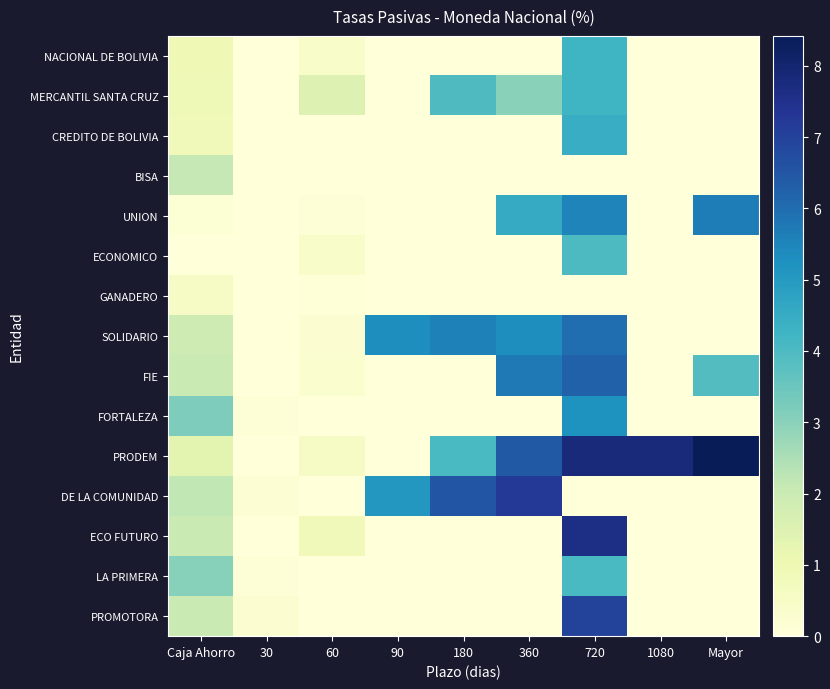

Reading left to right, extract all data points from this chart.

NACIONAL DE BOLIVIA: Caja Ahorro=0.9	30=0.0	60=0.4	90=0.0	180=0.0	360=0.0	720=4.3	1080=0.0	Mayor=0.0
MERCANTIL SANTA CRUZ: Caja Ahorro=0.9	30=0.0	60=1.5	90=0.0	180=4.0	360=3.0	720=4.3	1080=0.0	Mayor=0.0
CREDITO DE BOLIVIA: Caja Ahorro=0.8	30=0.0	60=0.0	90=0.0	180=0.0	360=0.0	720=4.5	1080=0.0	Mayor=0.0
BISA: Caja Ahorro=2.1	30=0.0	60=0.0	90=0.0	180=0.0	360=0.0	720=0.0	1080=0.0	Mayor=0.0
UNION: Caja Ahorro=0.2	30=0.0	60=0.1	90=0.0	180=0.0	360=4.5	720=5.5	1080=0.0	Mayor=5.7
ECONOMICO: Caja Ahorro=0.0	30=0.0	60=0.4	90=0.0	180=0.0	360=0.0	720=4.0	1080=0.0	Mayor=0.0
GANADERO: Caja Ahorro=0.5	30=0.0	60=0.1	90=0.0	180=0.0	360=0.0	720=0.0	1080=0.0	Mayor=0.0
SOLIDARIO: Caja Ahorro=1.9	30=0.0	60=0.2	90=5.3	180=5.6	360=5.3	720=6.0	1080=0.0	Mayor=0.0
FIE: Caja Ahorro=2.0	30=0.0	60=0.3	90=0.0	180=0.0	360=5.7	720=6.2	1080=0.0	Mayor=3.9
FORTALEZA: Caja Ahorro=3.2	30=0.1	60=0.0	90=0.0	180=0.0	360=0.0	720=5.2	1080=0.0	Mayor=0.0
PRODEM: Caja Ahorro=1.3	30=0.0	60=0.5	90=0.0	180=4.1	360=6.4	720=7.8	1080=7.8	Mayor=8.4
DE LA COMUNIDAD: Caja Ahorro=2.2	30=0.2	60=0.0	90=5.1	180=6.5	360=7.2	720=0.0	1080=0.0	Mayor=0.0
ECO FUTURO: Caja Ahorro=2.0	30=0.0	60=0.8	90=0.0	180=0.0	360=0.0	720=7.6	1080=0.0	Mayor=0.0
LA PRIMERA: Caja Ahorro=3.0	30=0.1	60=0.0	90=0.0	180=0.0	360=0.0	720=4.0	1080=0.0	Mayor=0.0
PROMOTORA: Caja Ahorro=2.0	30=0.2	60=0.0	90=0.0	180=0.0	360=0.0	720=7.0	1080=0.0	Mayor=0.0